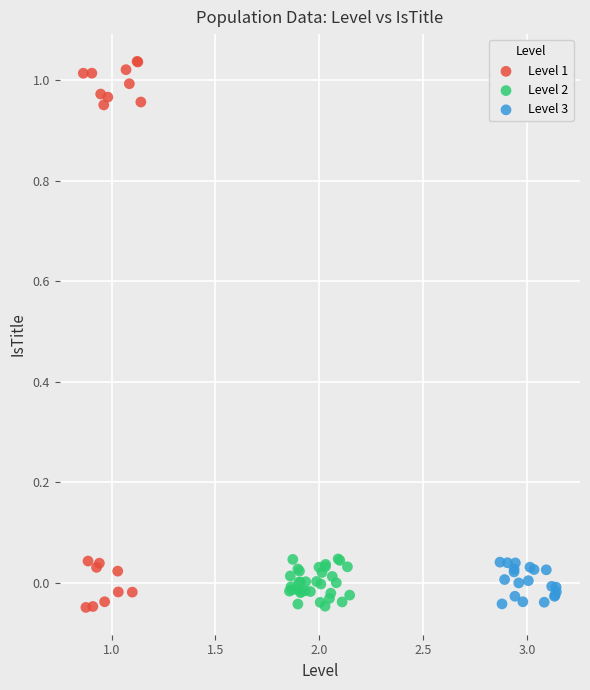

Which series has the widest spread of Y values?

Level 1